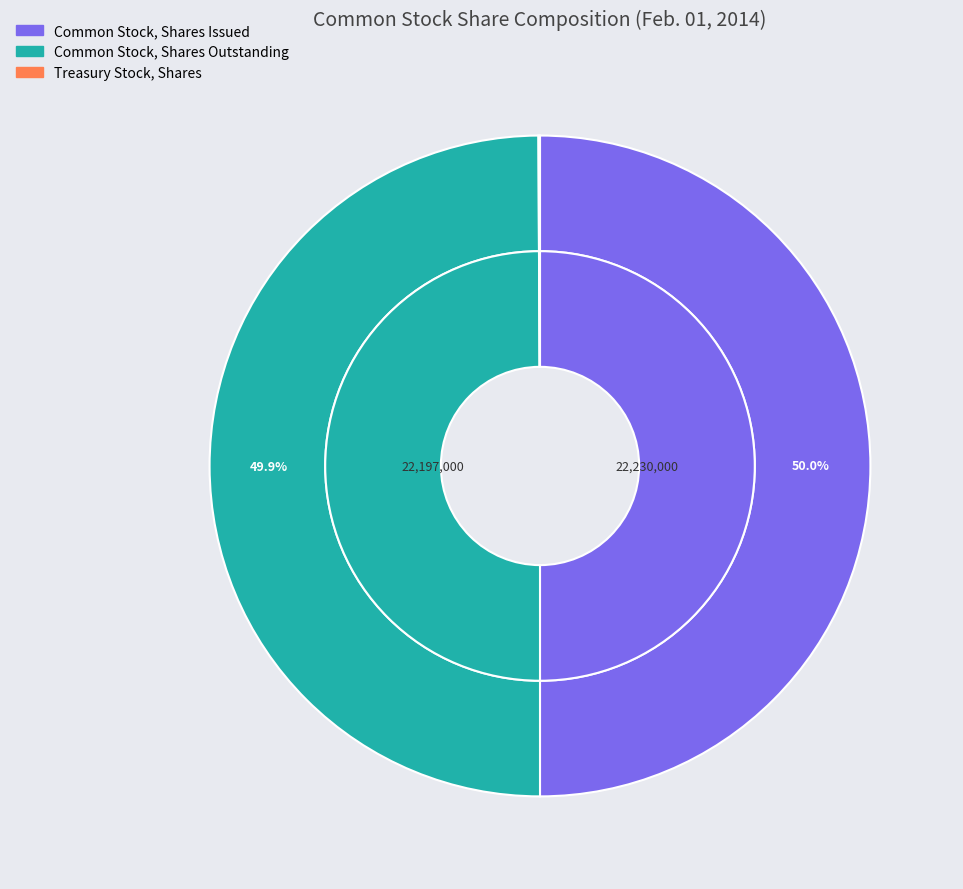

The Treasury Stock, Shares slice represents 0% of the pie. True or false?

True